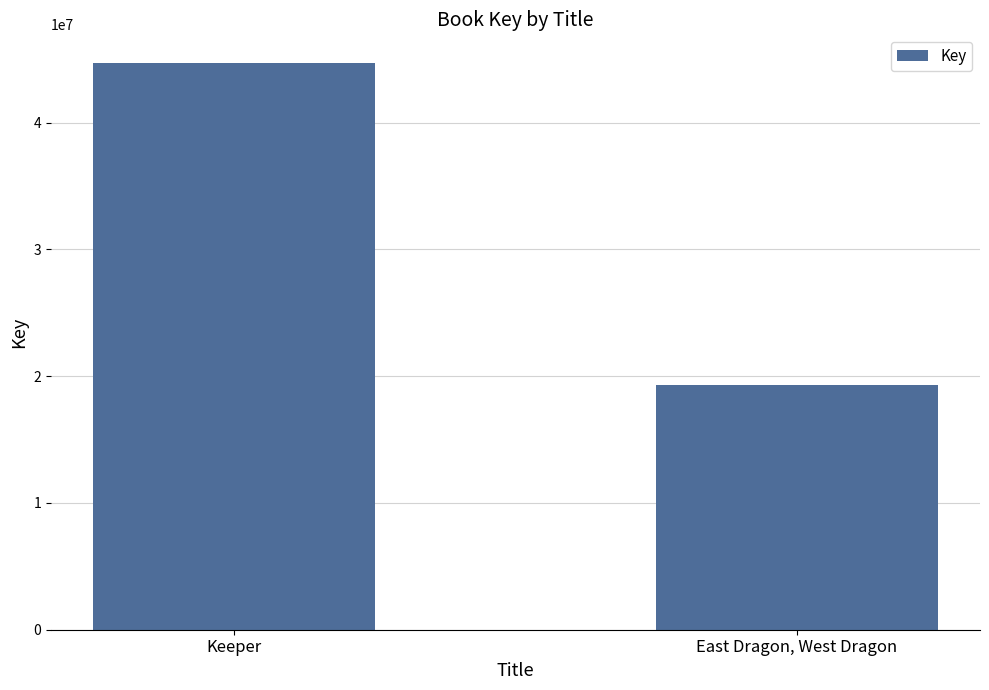

What is the difference between the maximum and minimum values?

25390047